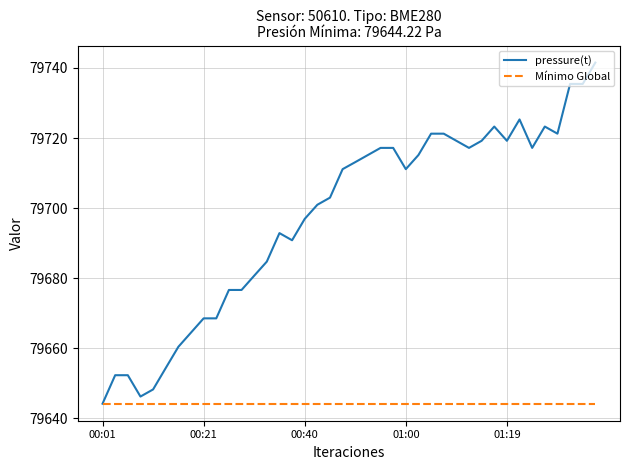

True or false: pressure(t) has more than 1 interior local peaks.

True